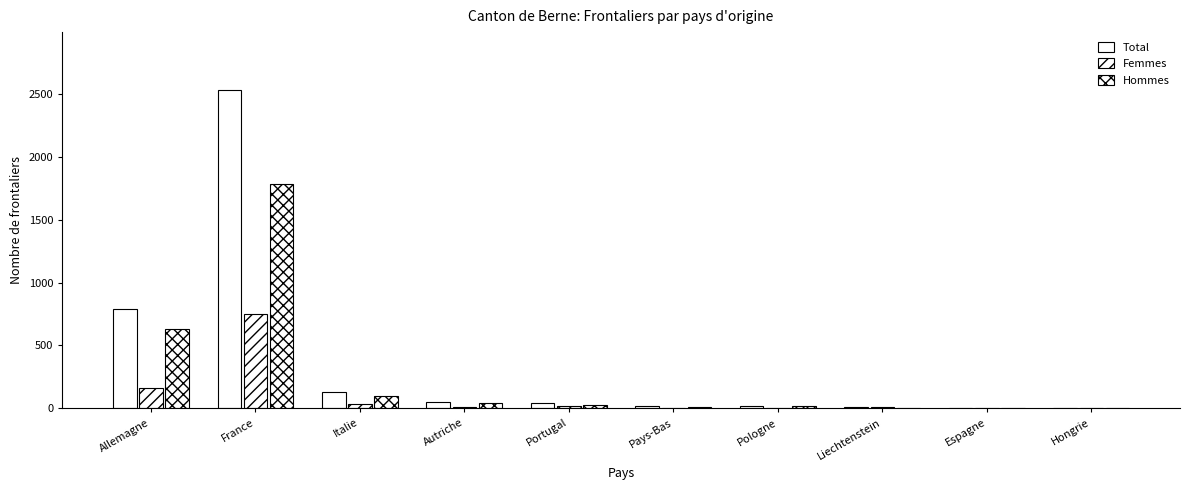

The value of Total at Portugal is 15. True or false?

False